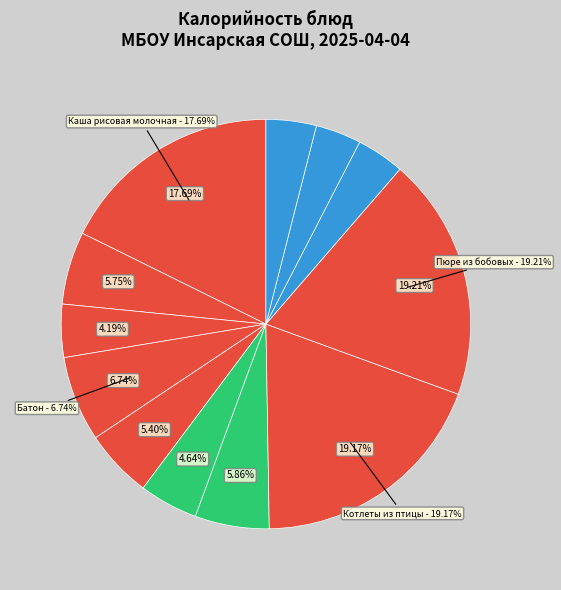

Which slice is the largest?

Пюре из бобовых с маслом